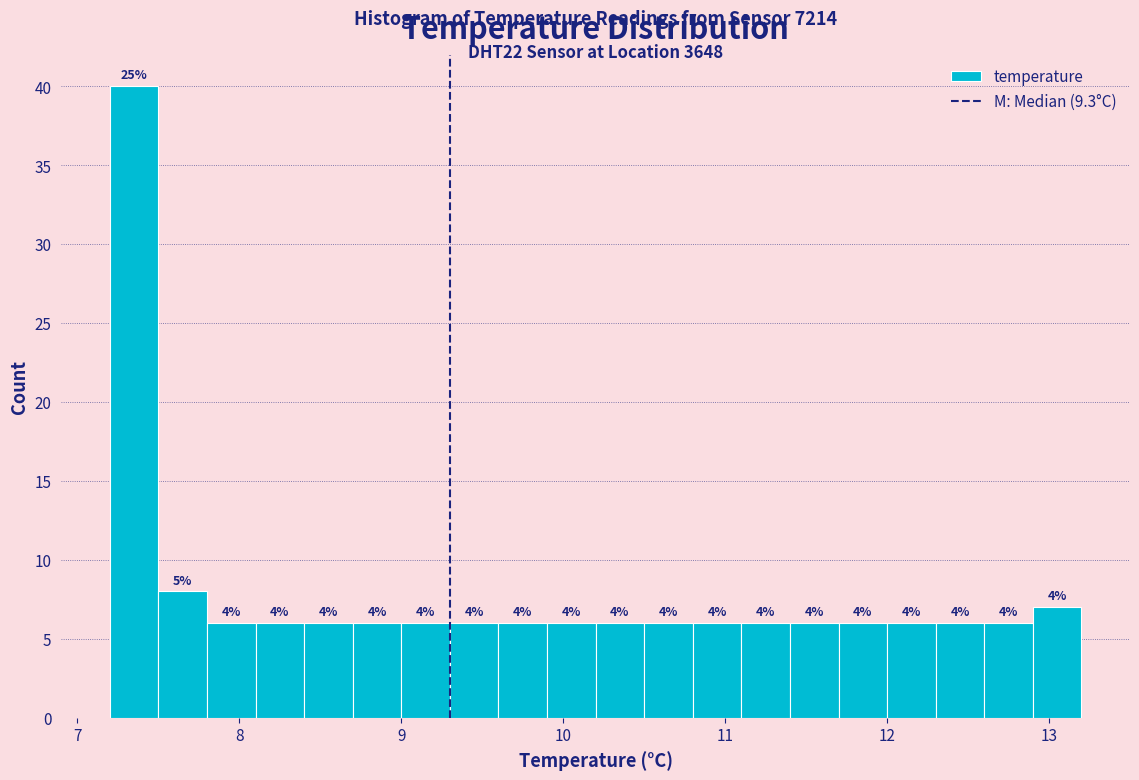

Around what value on the x-axis is the tallest bar? Give the approximate position of its centre, as read against the axis.

7.4